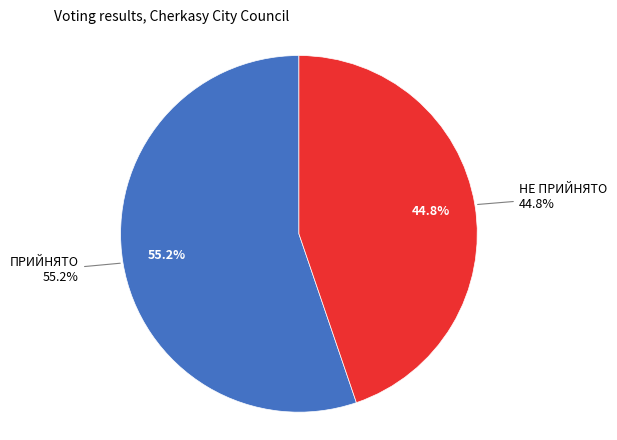

Does any single category account for the majority?

Yes